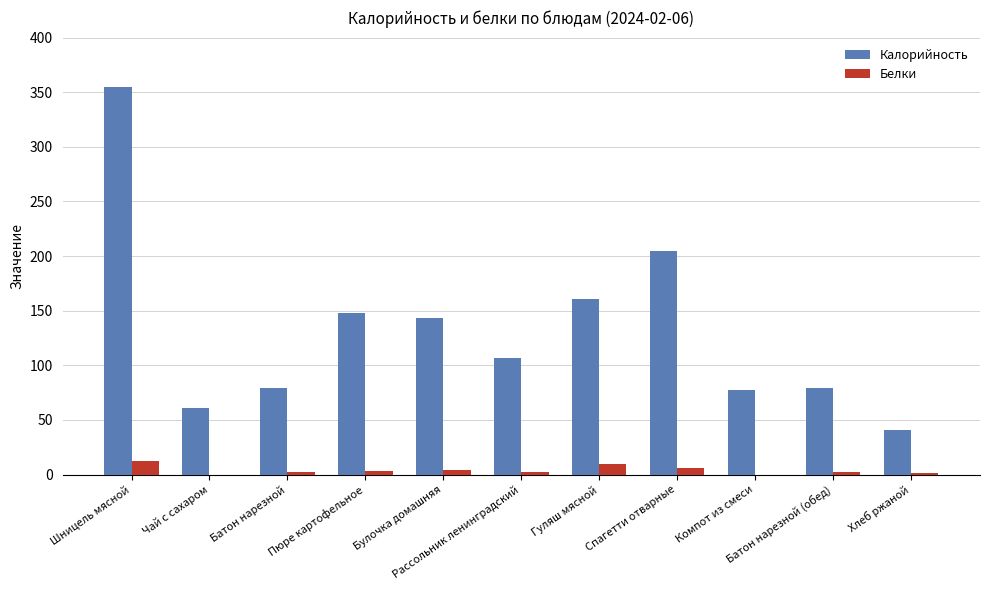

What is the maximum value shown in the chart?

355